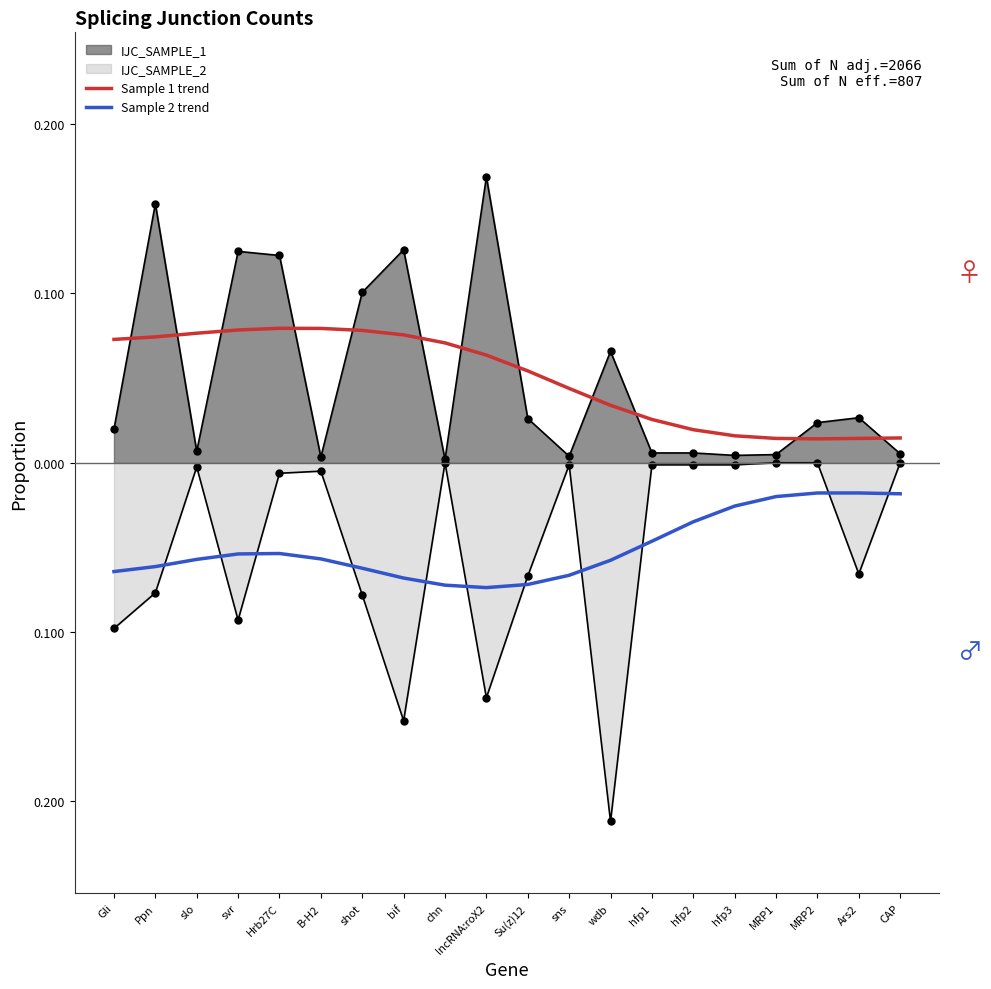

What value does the Sample 2 trend series have at Gli?

-0.1